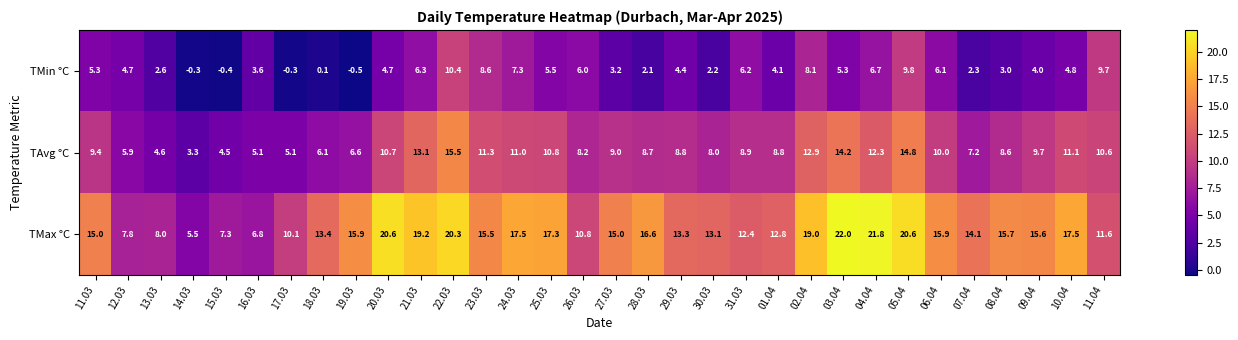

What is the difference between the second highest and second lowest values in the TMin °C series?

10.2